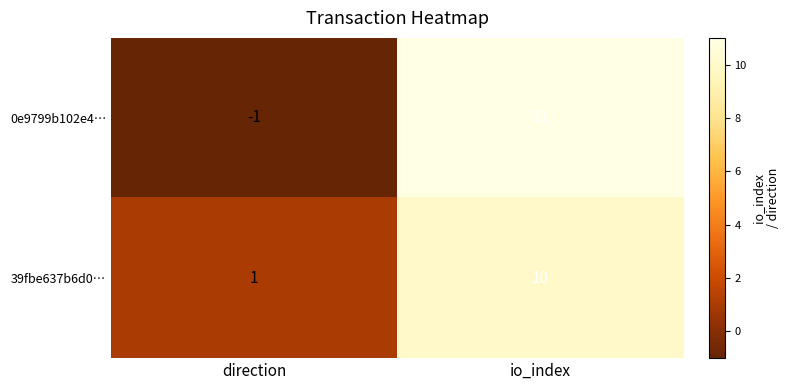

Reading left to right, what are all the values shown in this chart?

0e9799b102e4…: -1	11
39fbe637b6d0…: 1	10